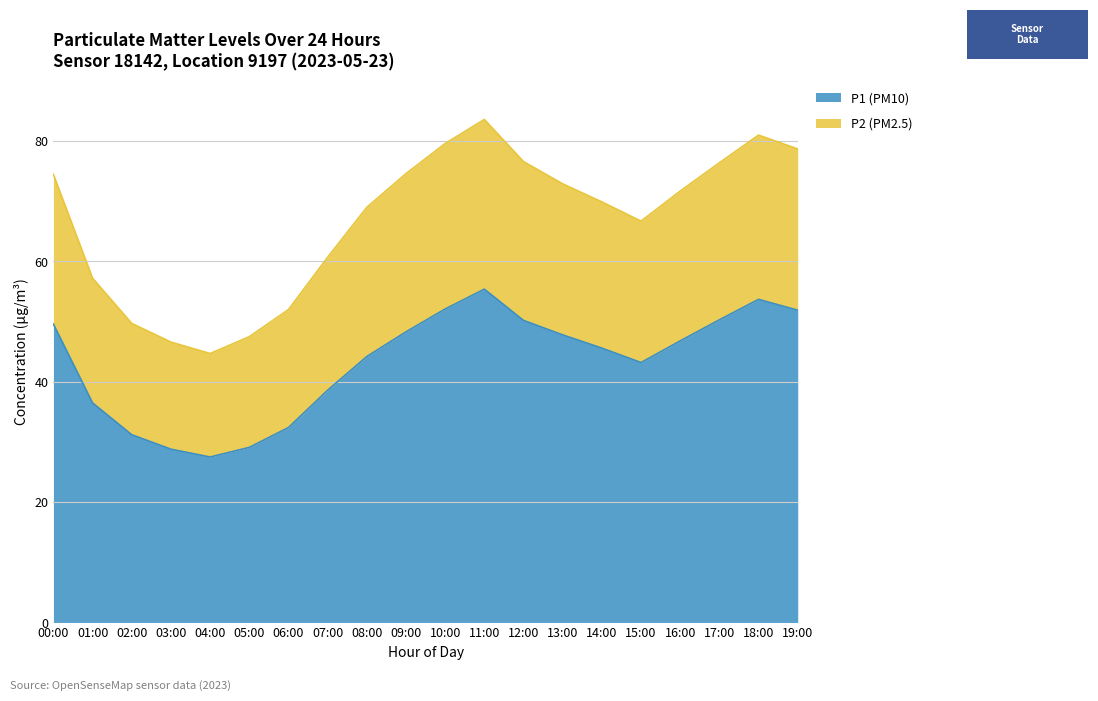

Count the number of categories in the chart.

20